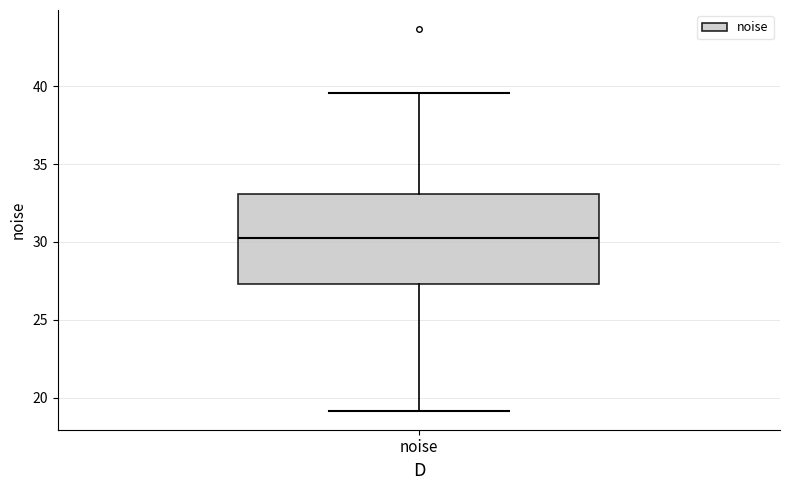

Where does the lower whisker of the box for noise end on the y-axis? The values are not printed on the chart, so give them approximately, as read against the axis.

19.0